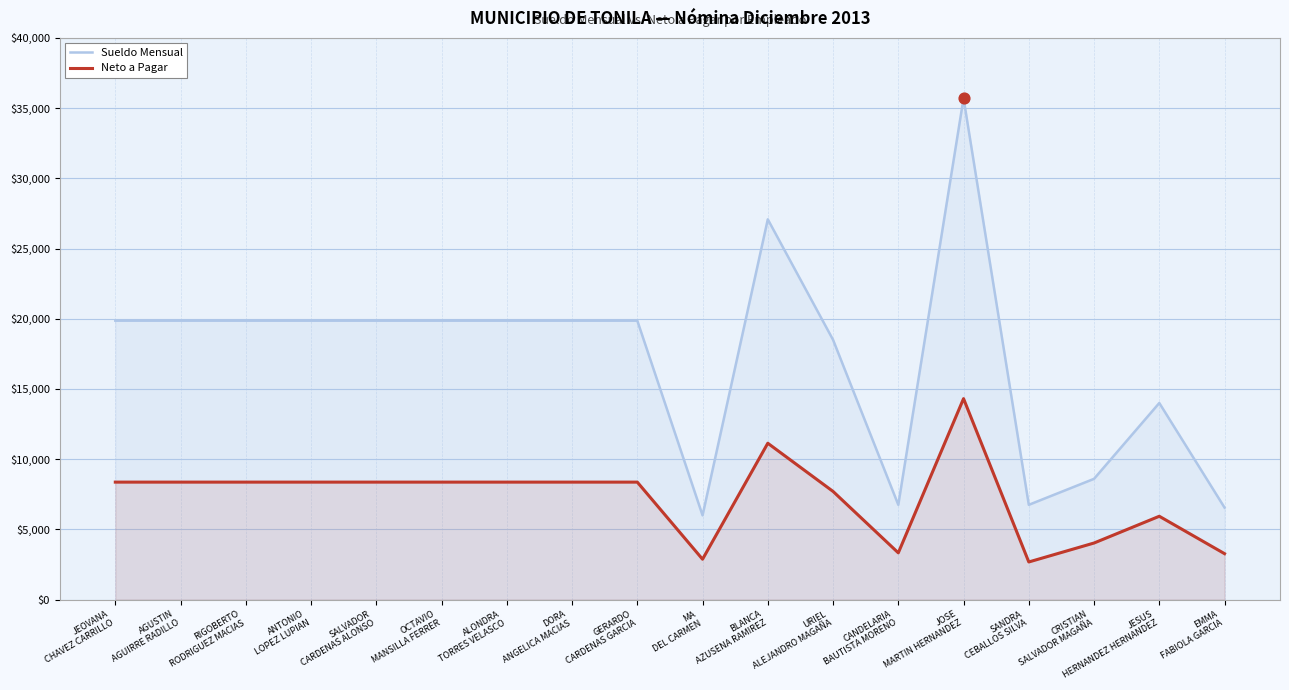

At which category is the sum across all series the highest?

JOSE
MARTIN HERNANDEZ